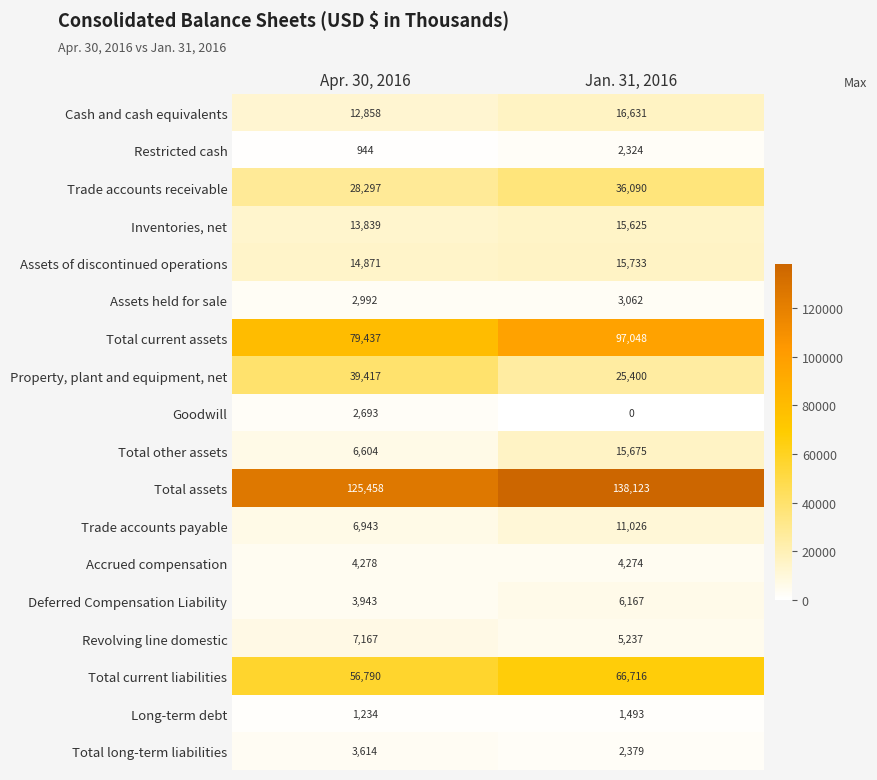

How many distinct data groups are displayed?

18